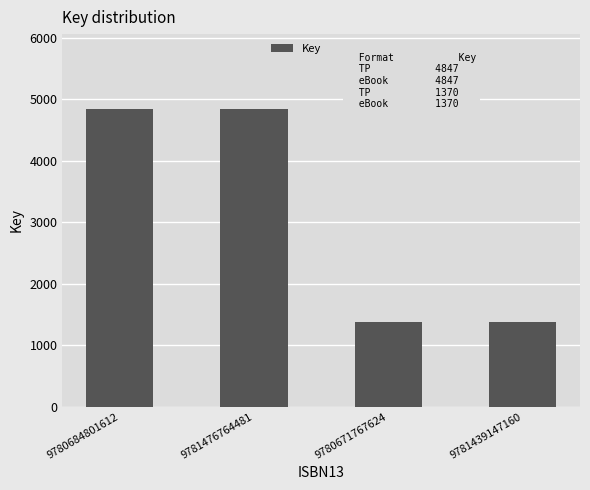

What is the value of the 4th bar from the left?

1370